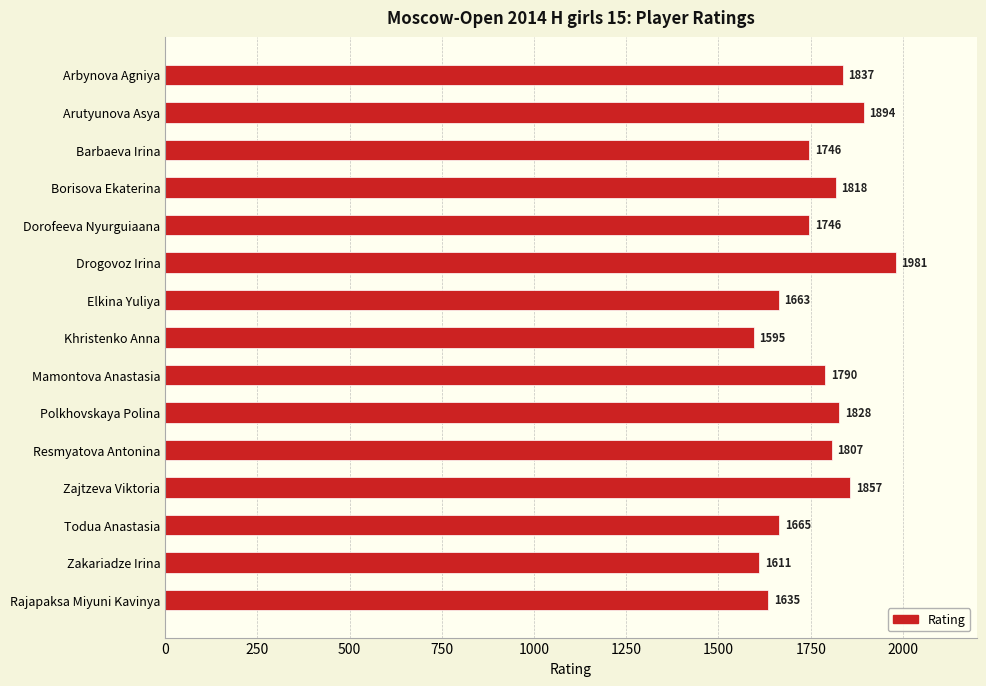

What is the difference between the maximum and minimum values?

386